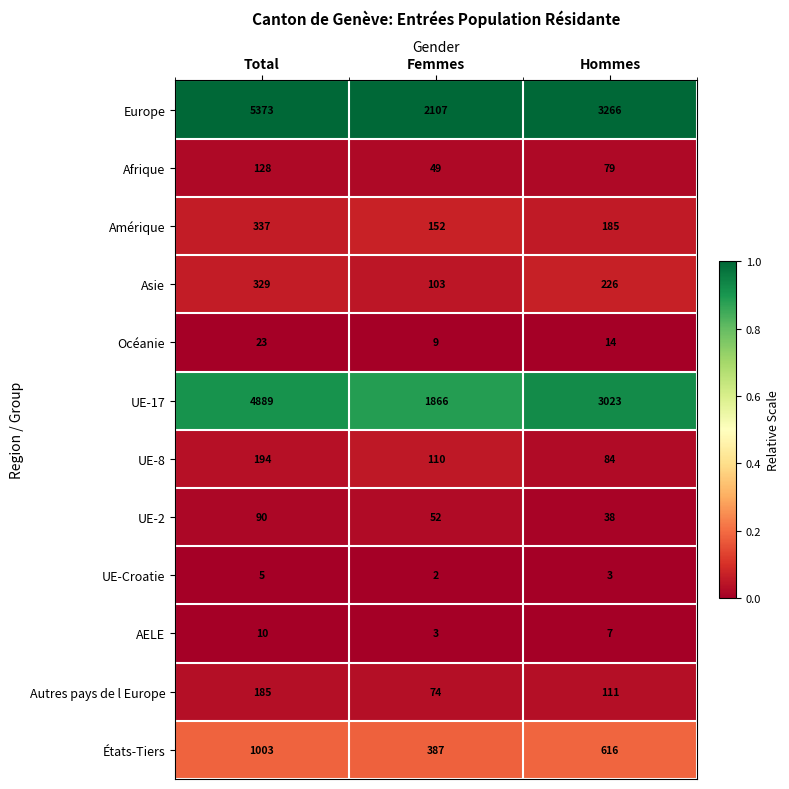

How many data points does each series have?

3